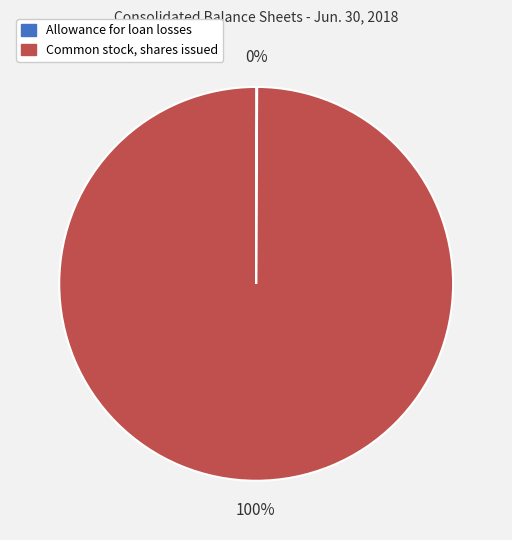

What is the largest slice in the pie chart?

Common stock, shares issued